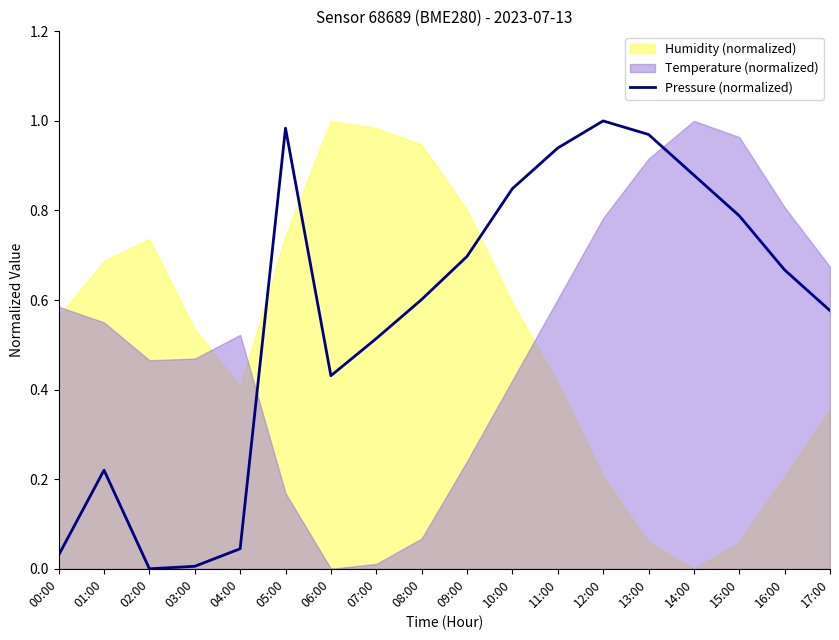

Where is the first local minimum?

02:00